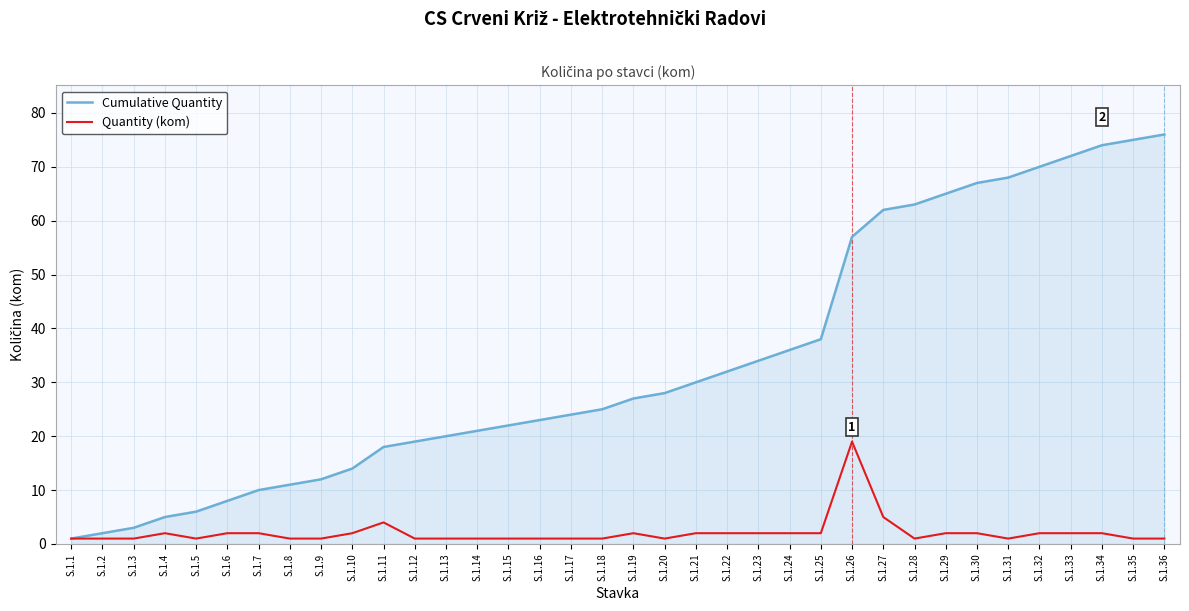

What is the minimum value shown in the chart?

1